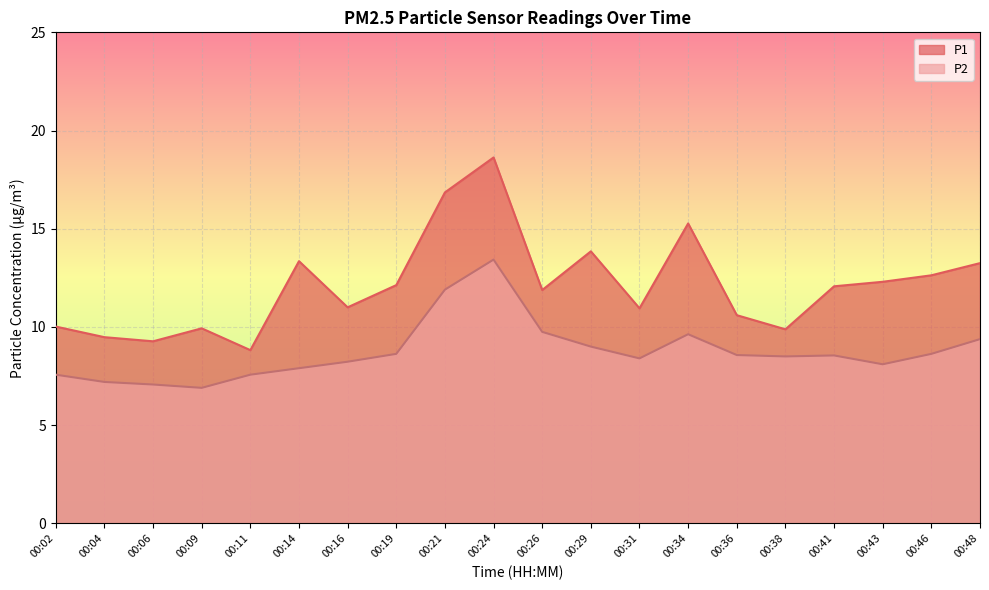

Is it true that P1 equals 3.0 at 00:38?

False